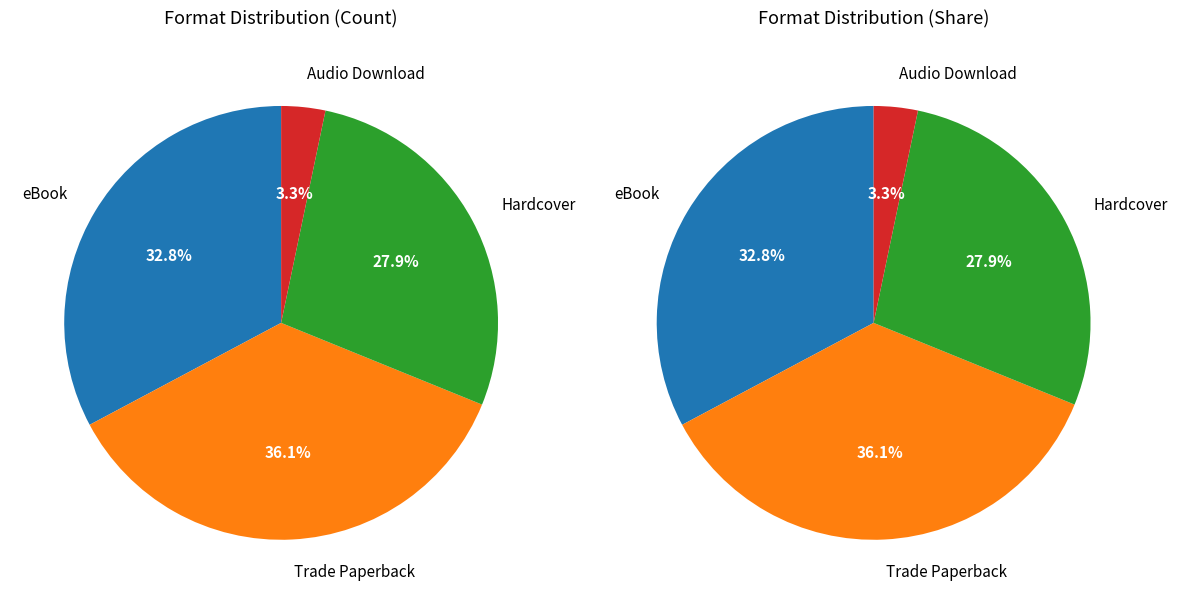

Rank the categories by value from highest to lowest.

Trade Paperback, eBook, Hardcover, Audio Download